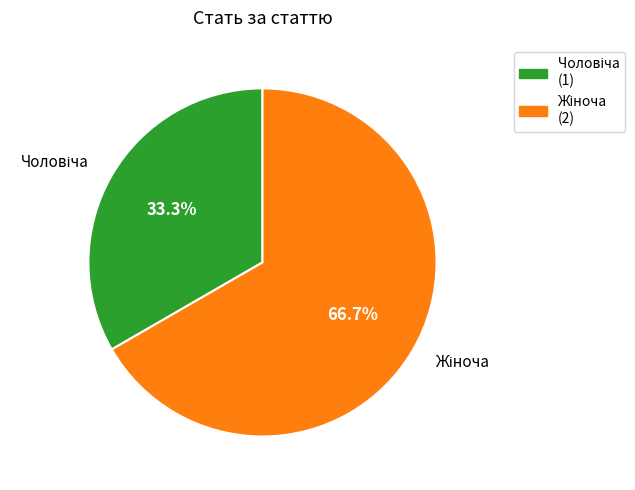

To the nearest percent, what is the average slice percentage?

50%